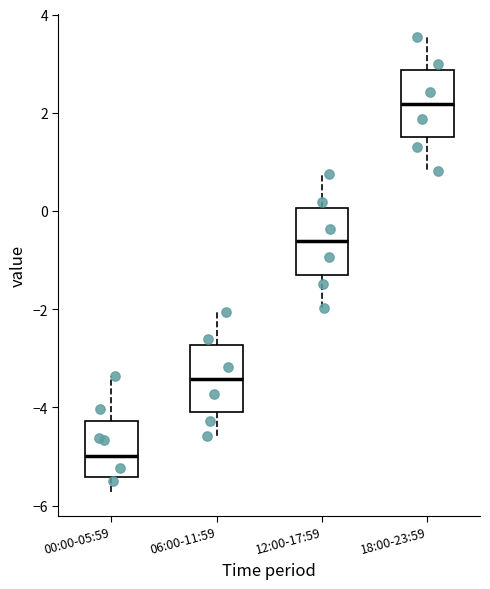

Reading left to right, transcribe this box plot: for each box, give where its median line is, the range the box spans, and where its two whiskers end, as read against the y-axis. The values are not printed on the chart, so give them approximately, as read against the axis.

00:00-05:59: median -5.0, box -5.4 to -4.2, whiskers -5.8 to -3.4
06:00-11:59: median -3.4, box -4.0 to -2.8, whiskers -4.6 to -2.0
12:00-17:59: median -0.6, box -1.2 to 0.0, whiskers -2.0 to 0.8
18:00-23:59: median 2.2, box 1.6 to 2.8, whiskers 0.8 to 3.6